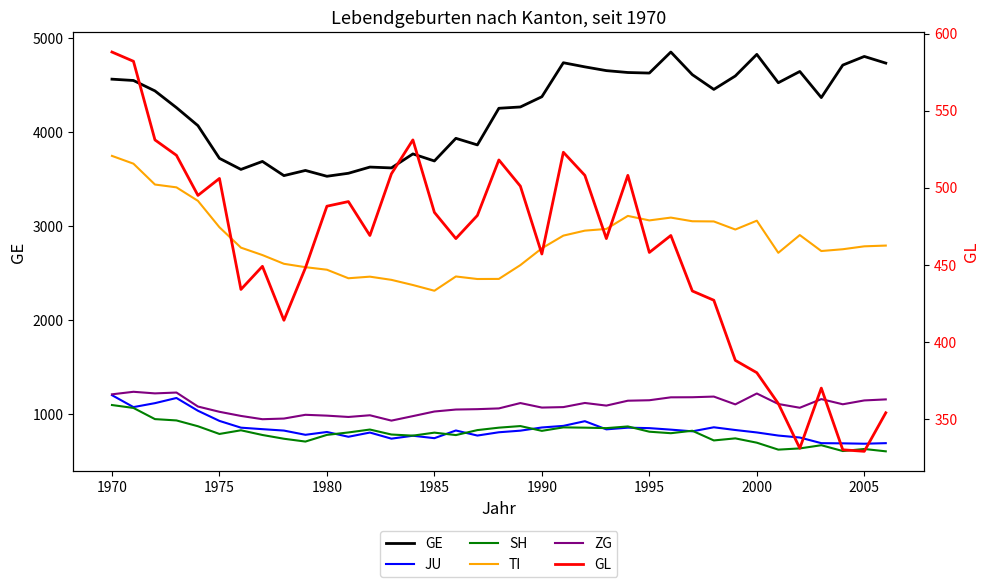

How many lines are shown in the chart?

6